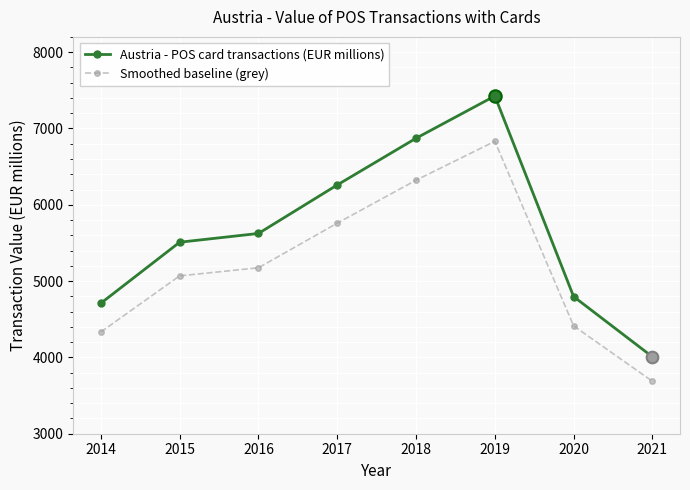

At how many categories does at least one series exceed 5531?

4